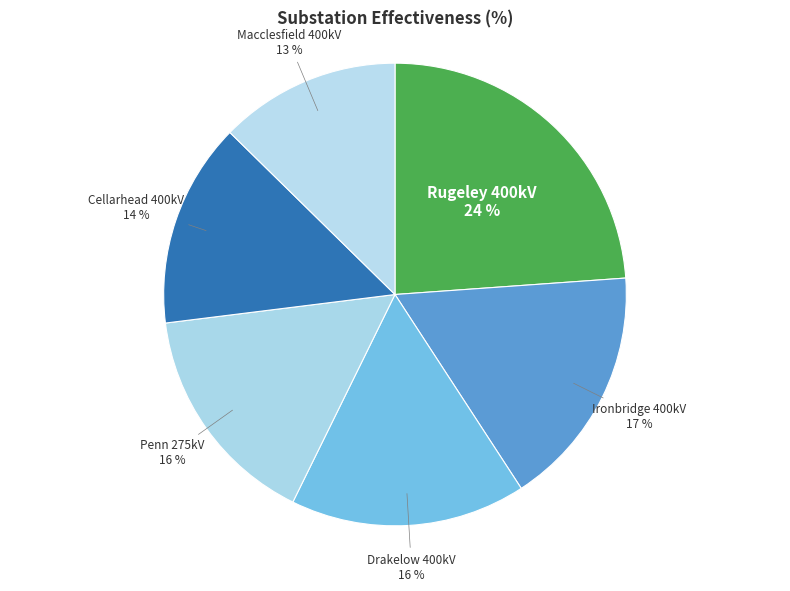

To the nearest percent, what is the combined percentage of Macclesfield 400kV and Cellarhead 400kV?

27%